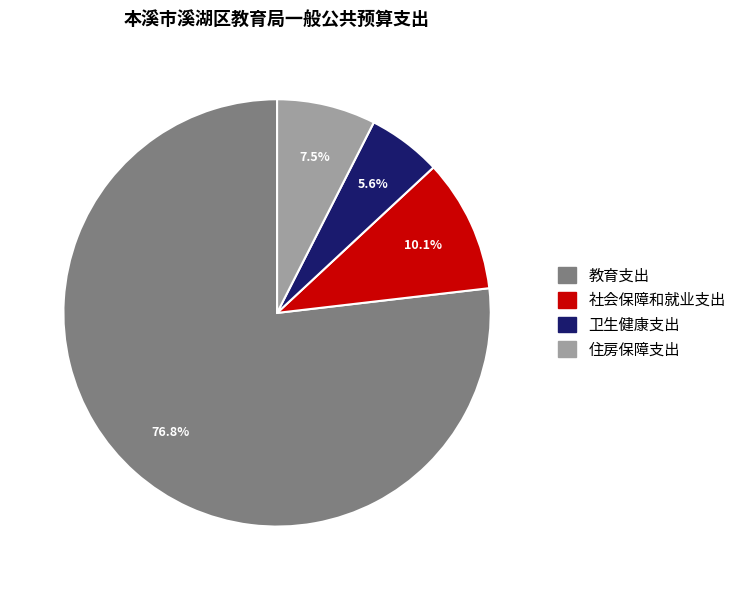

Do 卫生健康支出 and 住房保障支出 together represent more than half of the pie?

No